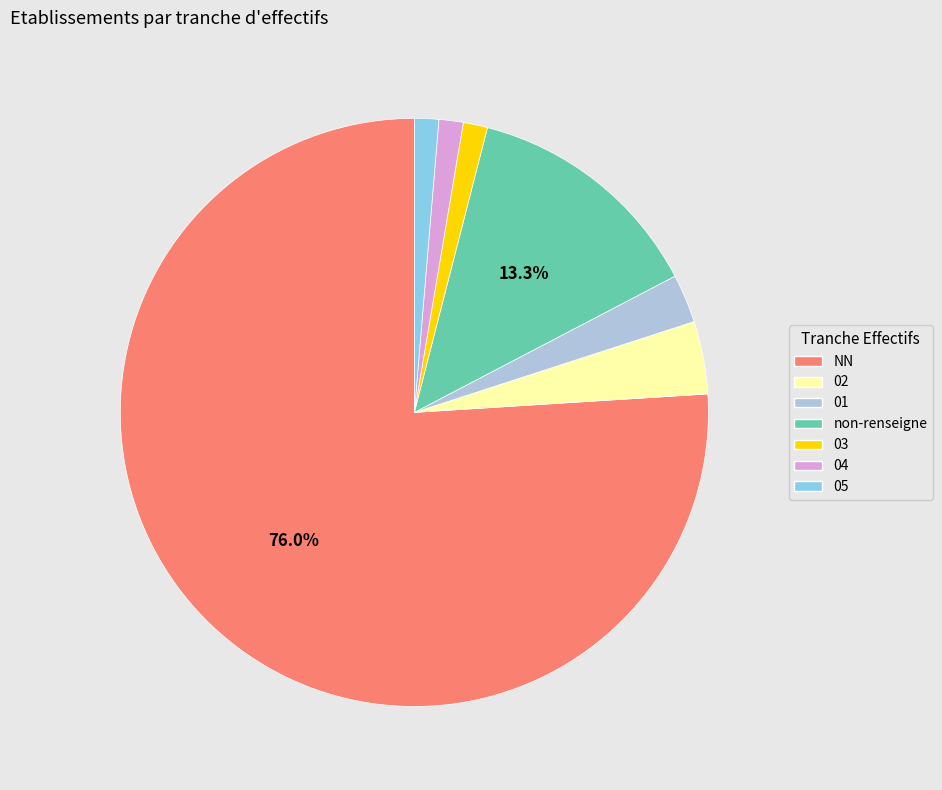

Does any single category account for the majority?

Yes